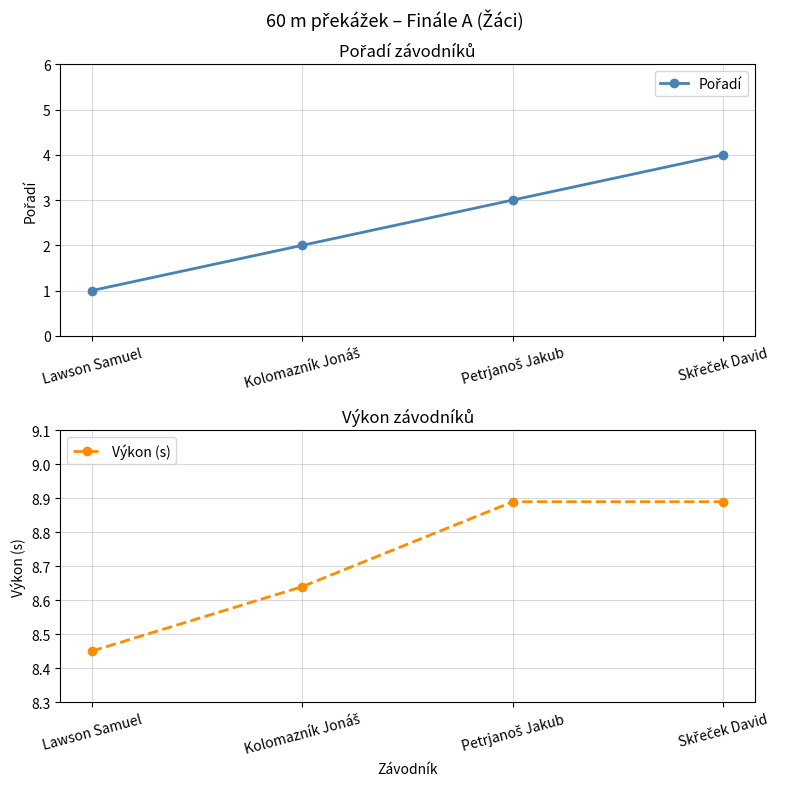

What is the difference between the maximum and minimum values in the Výkon (s) series?

0.4